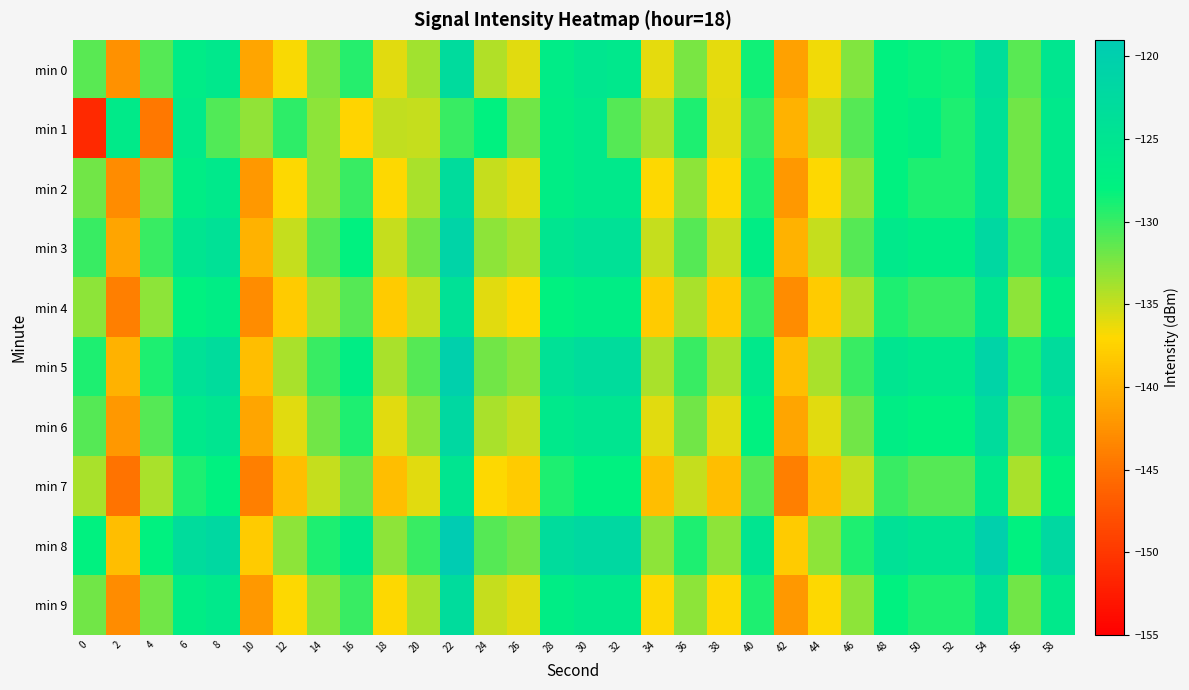

At which category is the sum across all series the highest?

22